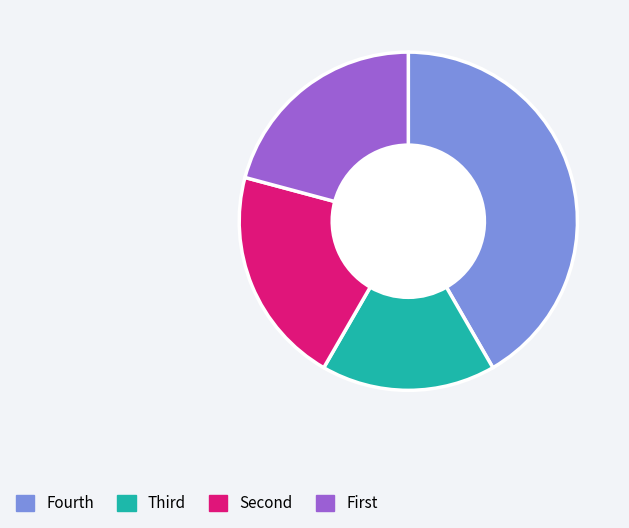

True or false: Fourth accounts for 53% of the total.

False